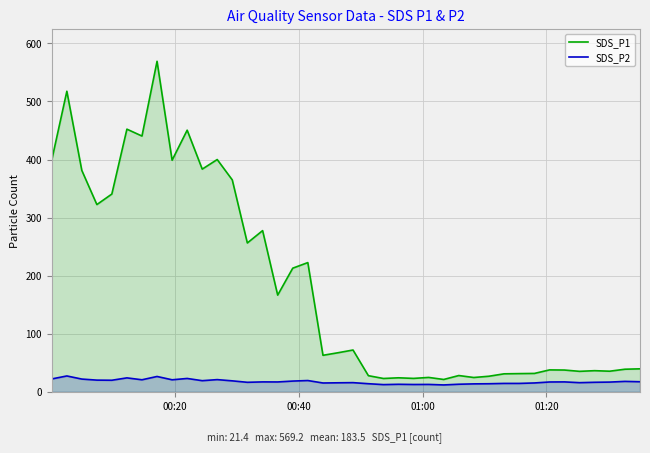

In SDS_P2, how many points are lower than both neighbors (excluding endpoints)?

11